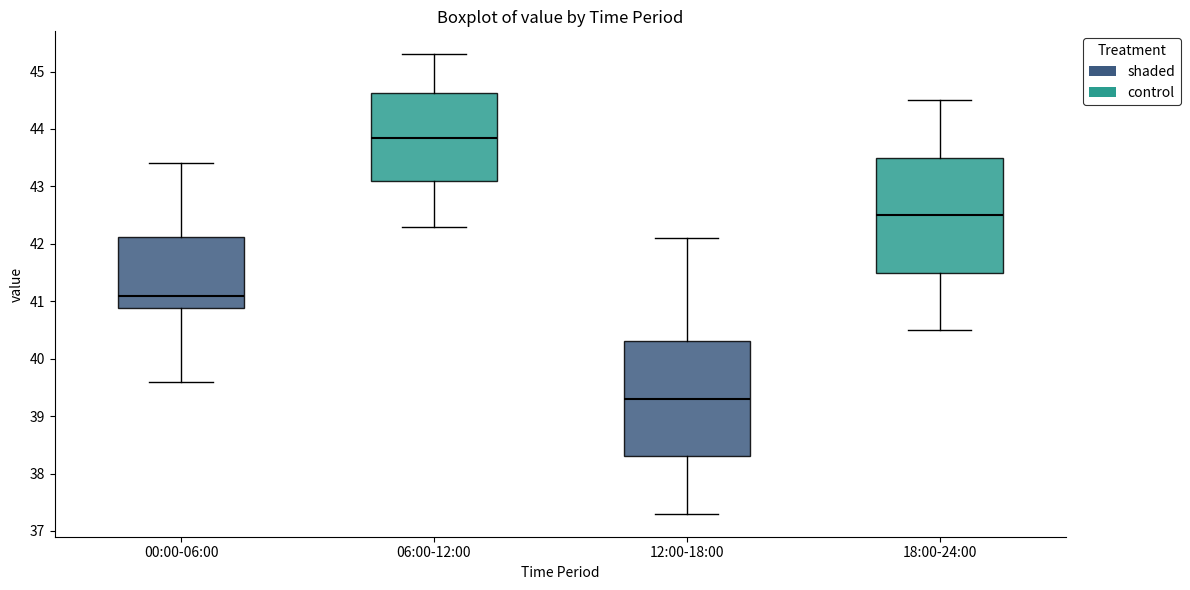

Reading left to right, transcribe this box plot: for each box, give where its median line is, the range the box spans, and where its two whiskers end, as read against the y-axis. The values are not printed on the chart, so give them approximately, as read against the axis.

00:00-06:00: median 41.1, box 40.9 to 42.1, whiskers 39.6 to 43.4
06:00-12:00: median 43.9, box 43.1 to 44.6, whiskers 42.3 to 45.3
12:00-18:00: median 39.3, box 38.3 to 40.3, whiskers 37.3 to 42.1
18:00-24:00: median 42.5, box 41.5 to 43.5, whiskers 40.5 to 44.5